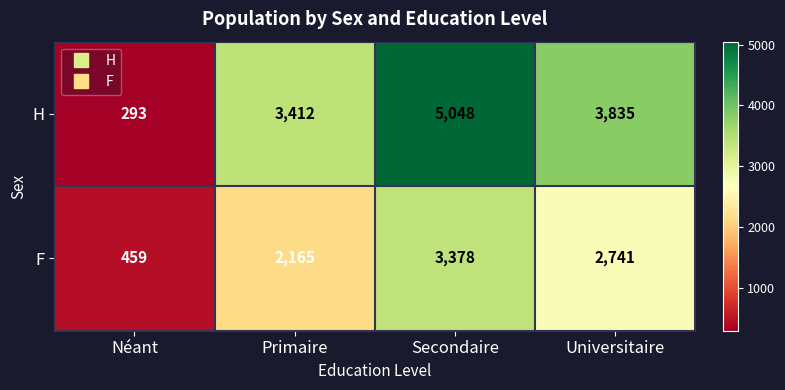

At which category is the sum across all series the highest?

Secondaire